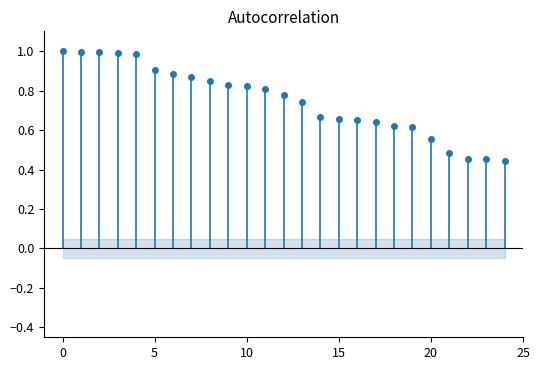

Reading left to right, transcribe all the data shown in this chart.

1.0	1.0	1.0	1.0	1.0	0.9	0.9	0.9	0.8	0.8	0.8	0.8	0.8	0.7	0.7	0.7	0.6	0.6	0.6	0.6	0.6	0.5	0.5	0.5	0.4